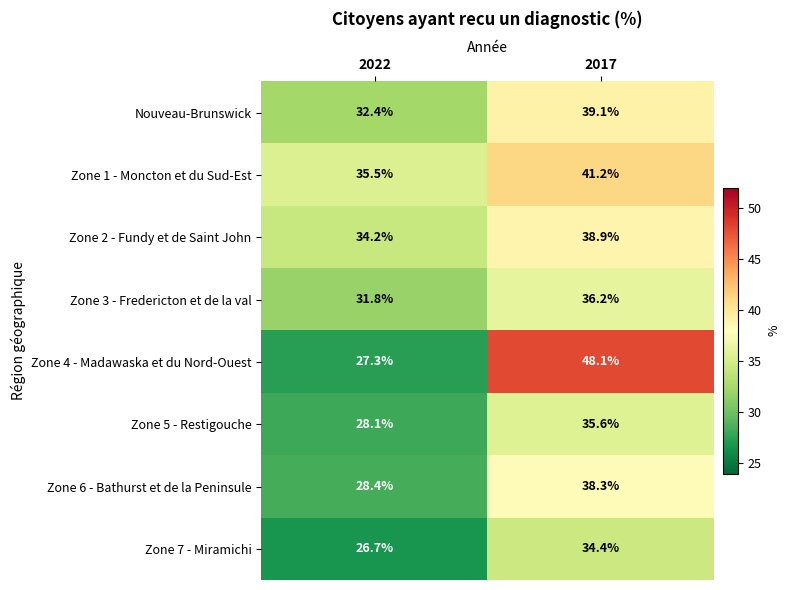

What is the approximate value of Zone 1 - Moncton et du Sud-Est at 2017?

41.2